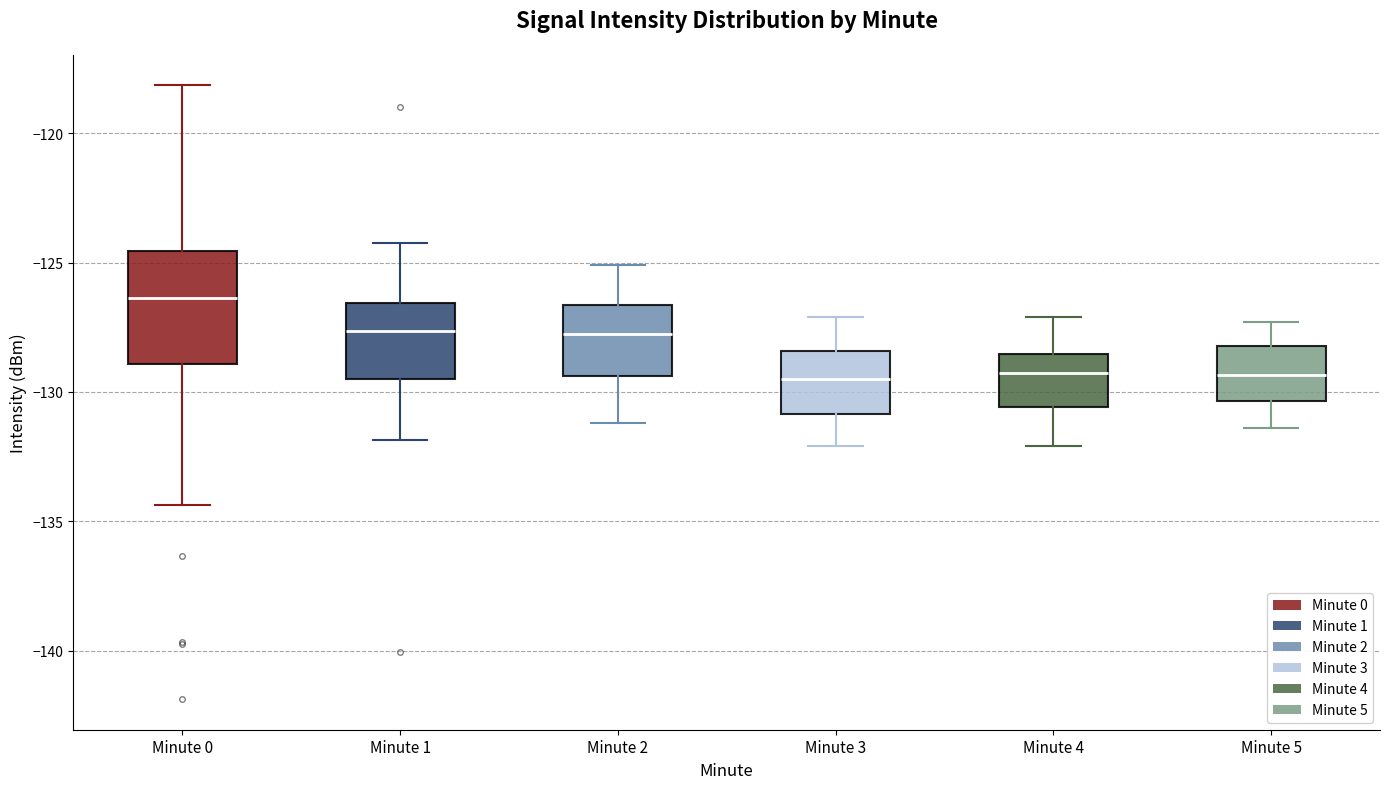

Where is the lower edge of the box for Minute 3 on the y-axis? The values are not printed on the chart, so give them approximately, as read against the axis.

-131.0